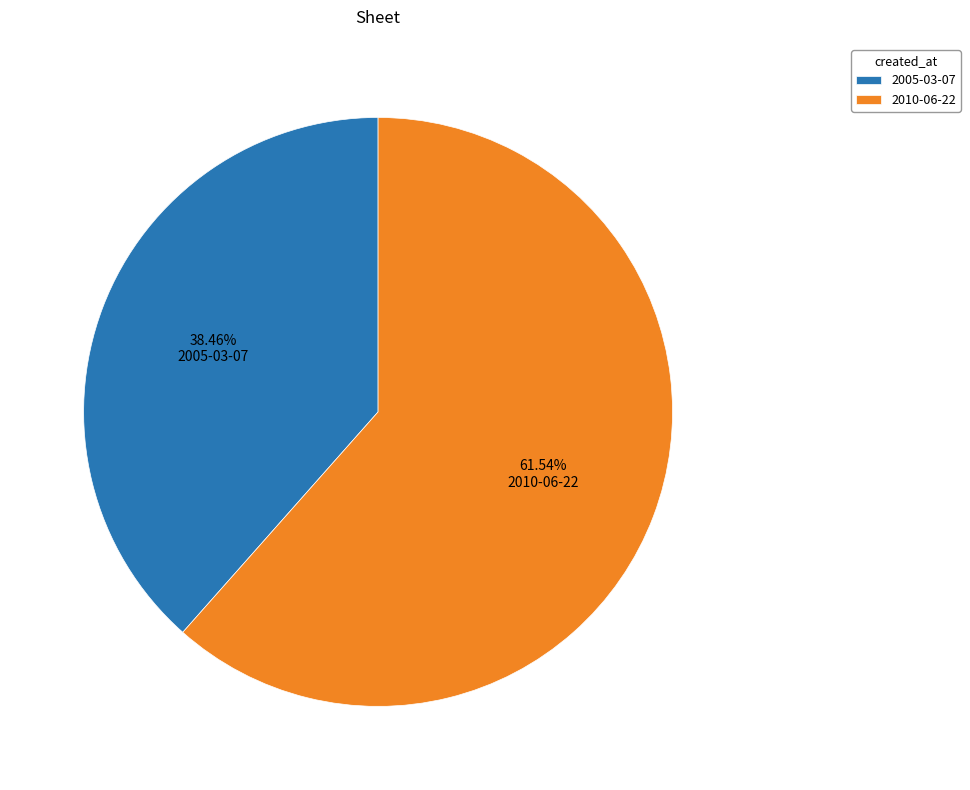

How many slices are in this pie chart?

2